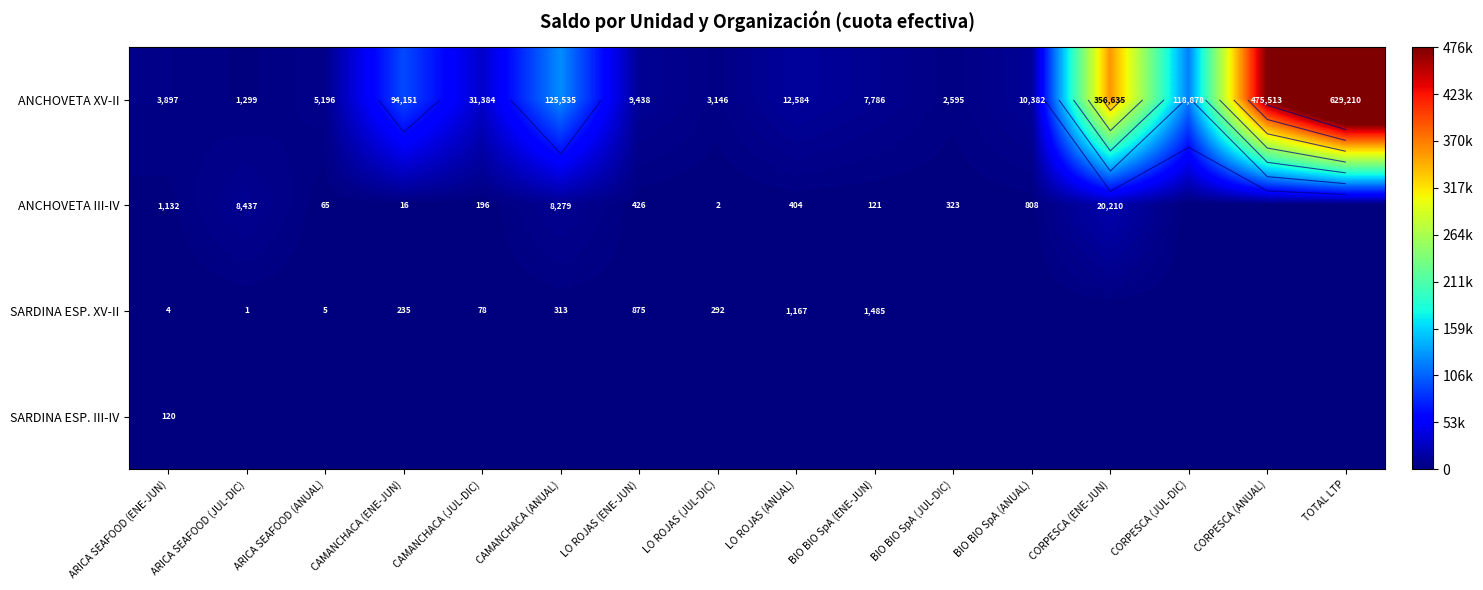

Which has a higher value, ARICA SEAFOOD (JUL-DIC) or BIO BIO SpA (ENE-JUN)?

BIO BIO SpA (ENE-JUN)